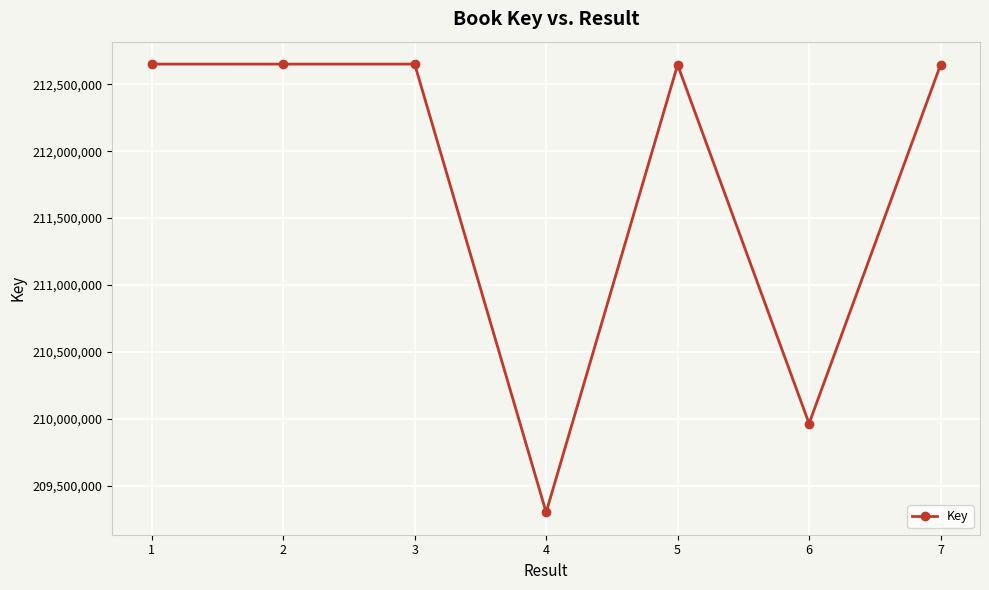

What is the sum of the values at 4 and 5?

421945617